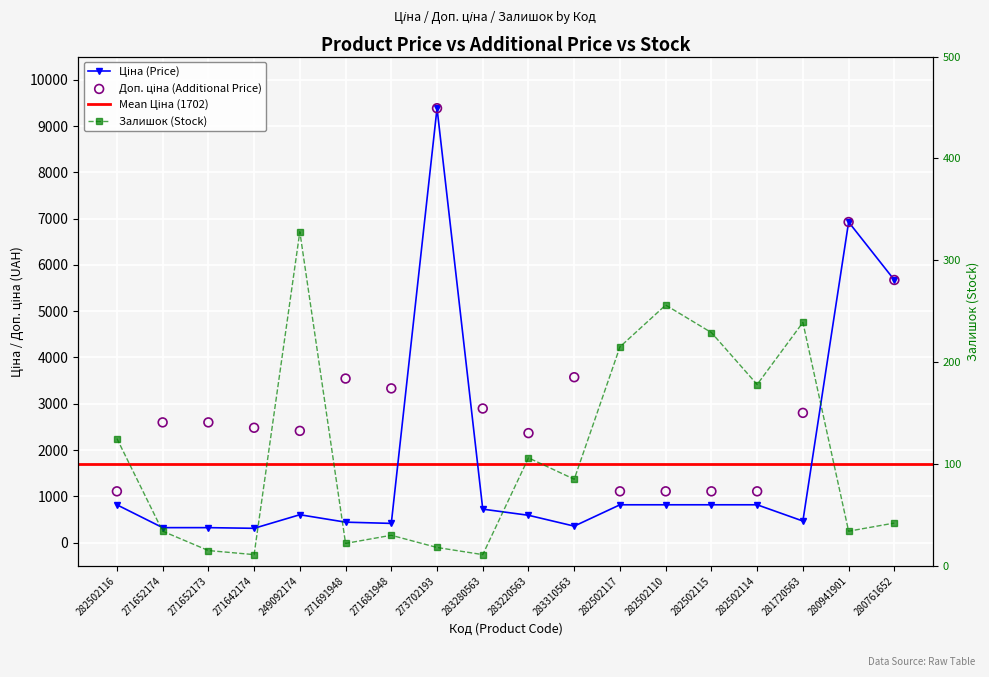

At how many categories does at least one series exceed 5418?

3